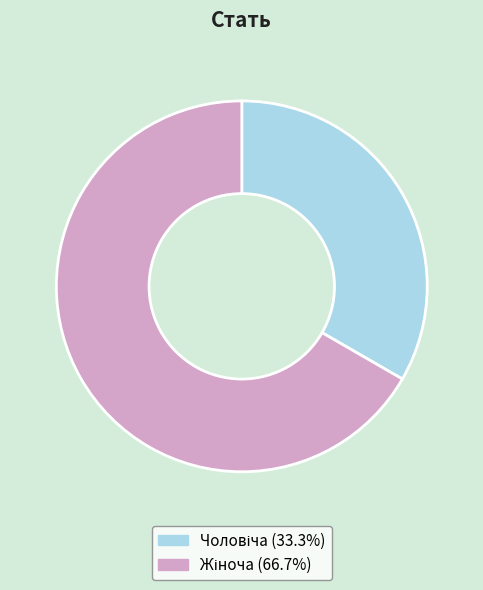

How many slices are in this pie chart?

2